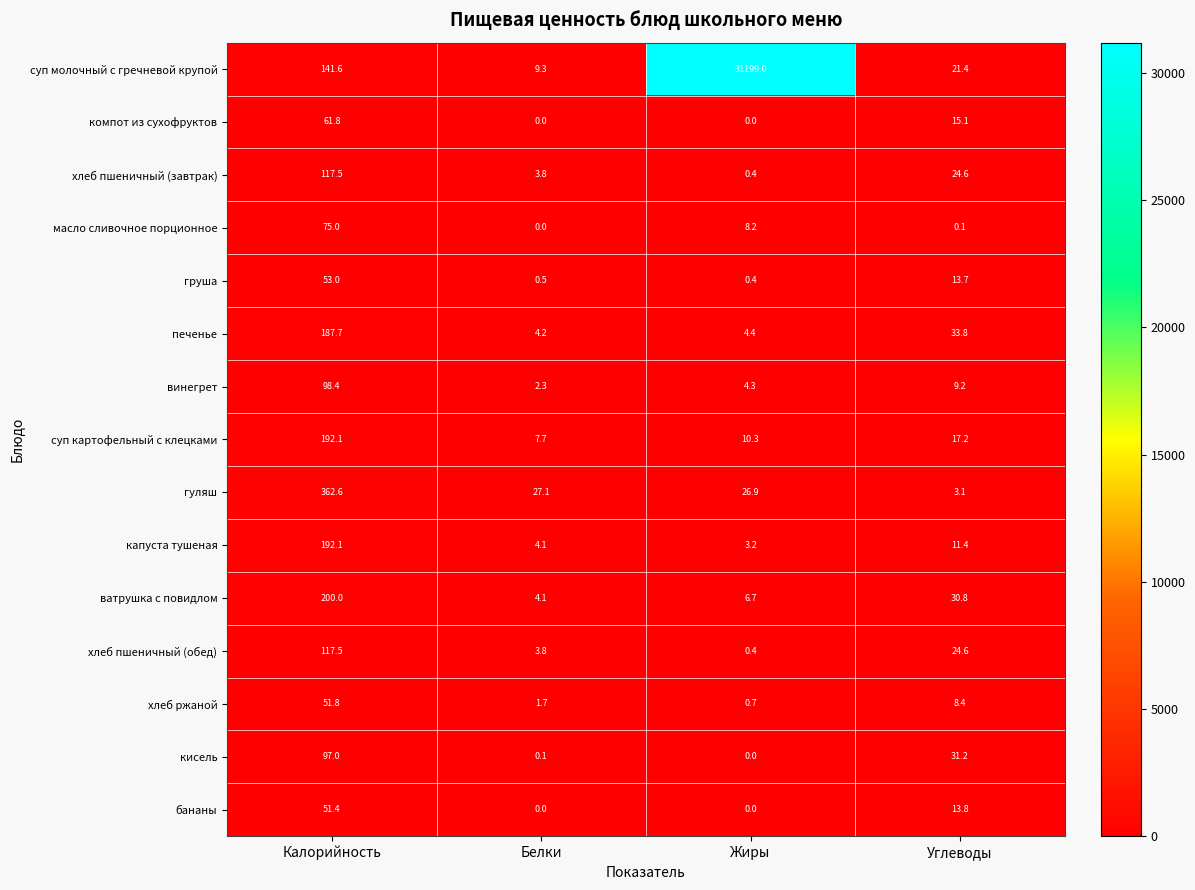

List the labels in order of хлеб пшеничный (завтрак) value, smallest first.

Жиры, Белки, Углеводы, Калорийность